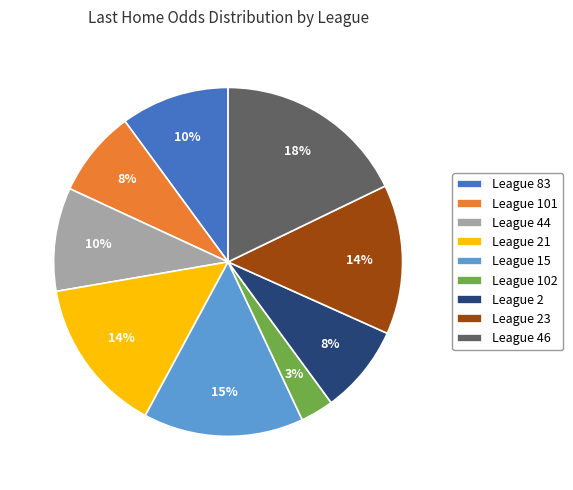

How many slices are in this pie chart?

9